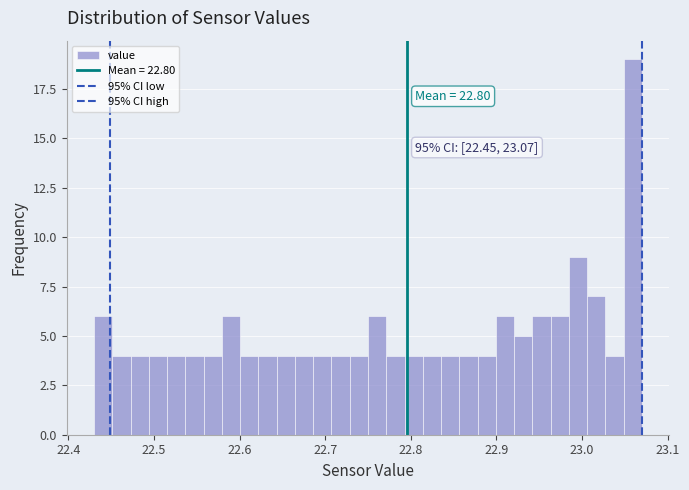

Around what value on the x-axis is the tallest bar? Give the approximate position of its centre, as read against the axis.

23.06